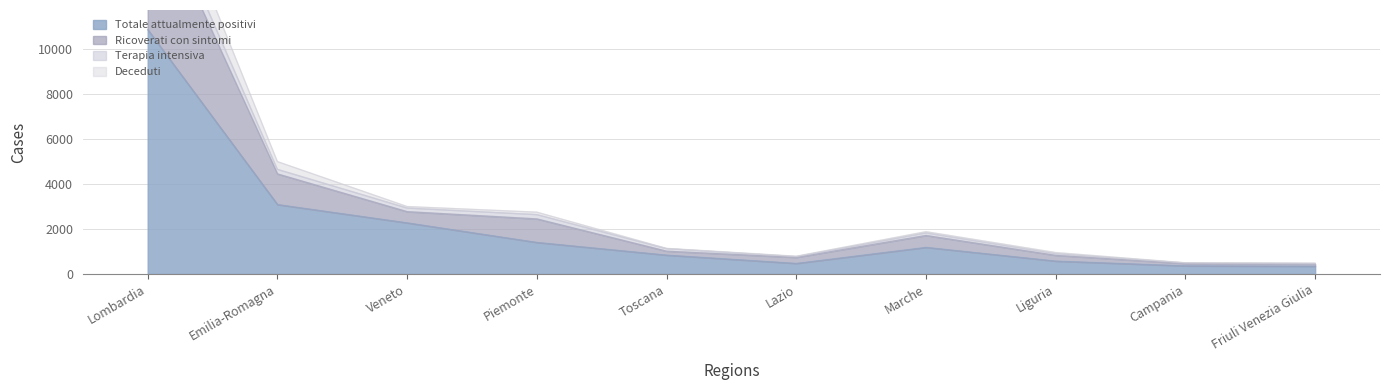

Is it true that Totale attualmente positivi equals 2323 at Piemonte?

False